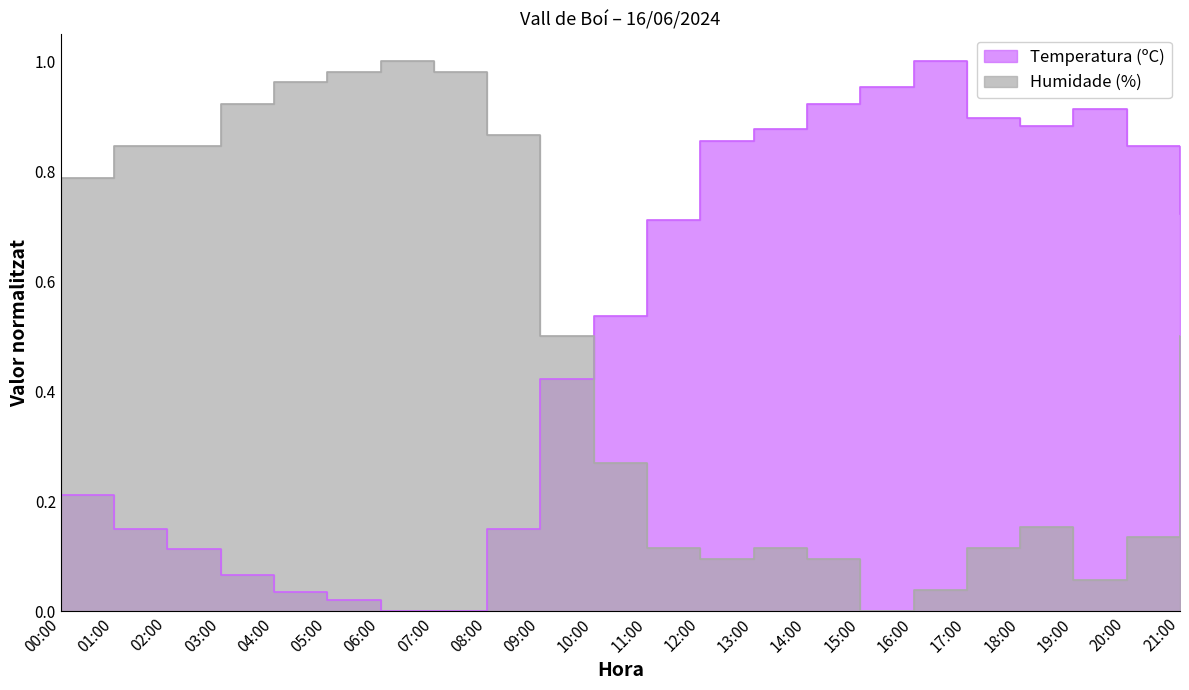

What is the difference between the Temperatura (ºC) values at 07:00 and 01:00?

0.1